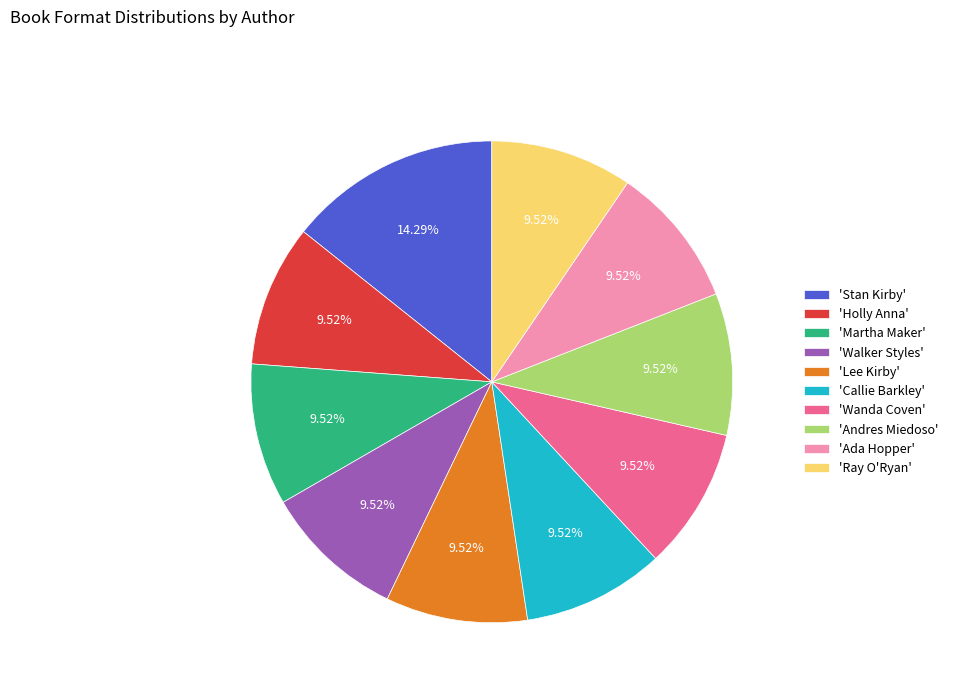

What is the largest slice in the pie chart?

'Stan Kirby'